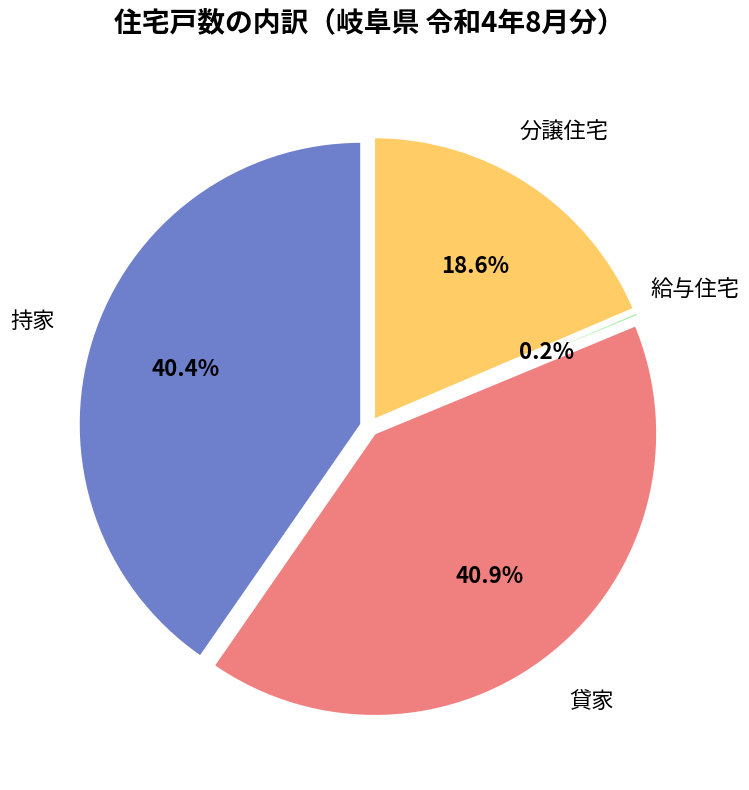

What is the largest slice in the pie chart?

貸家